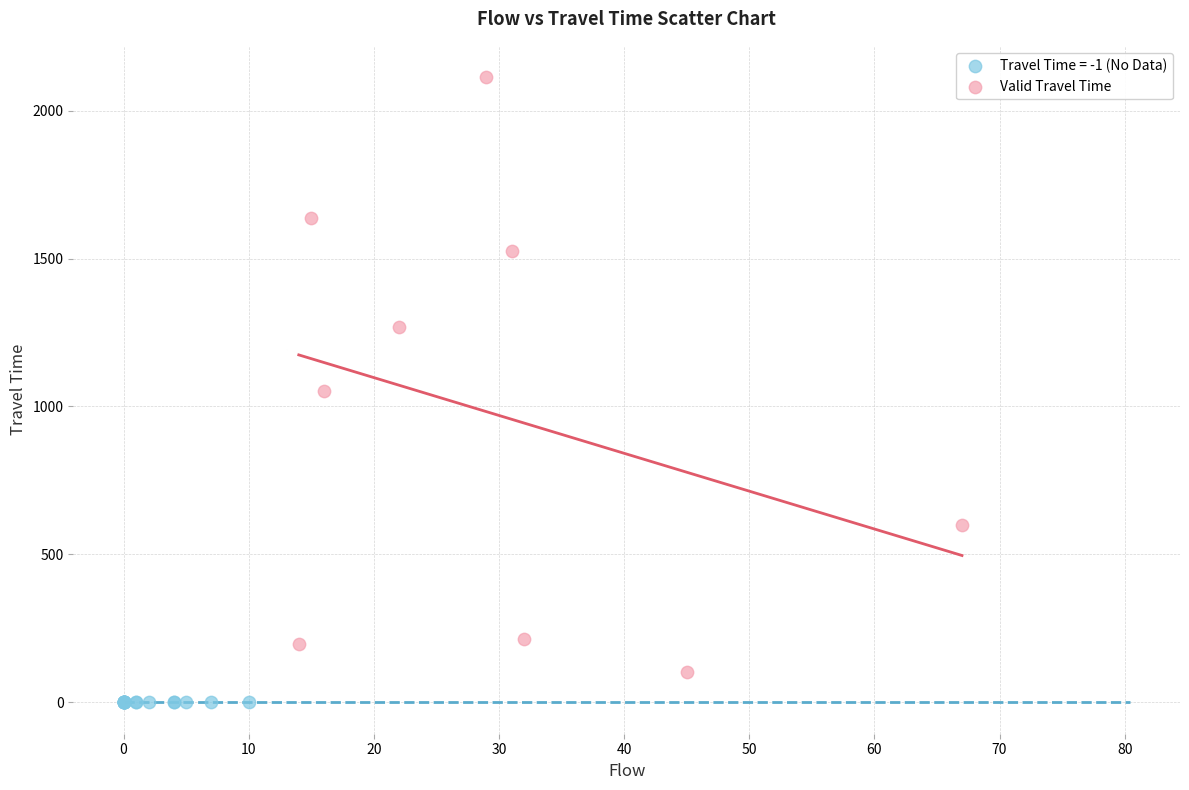

Which series contains the highest Y value?

Valid Travel Time